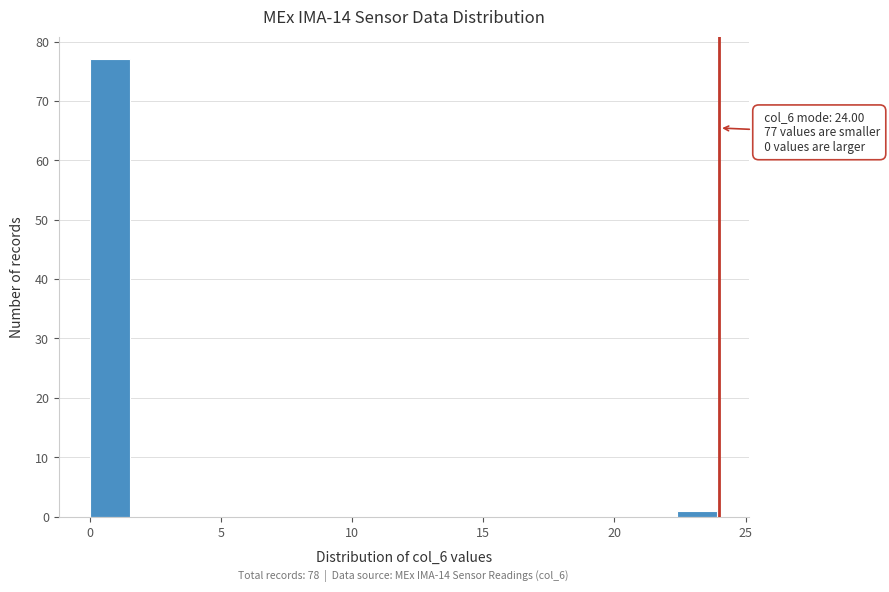

Read against the x-axis, roughly where is the centre of the tallest bar?

1.0